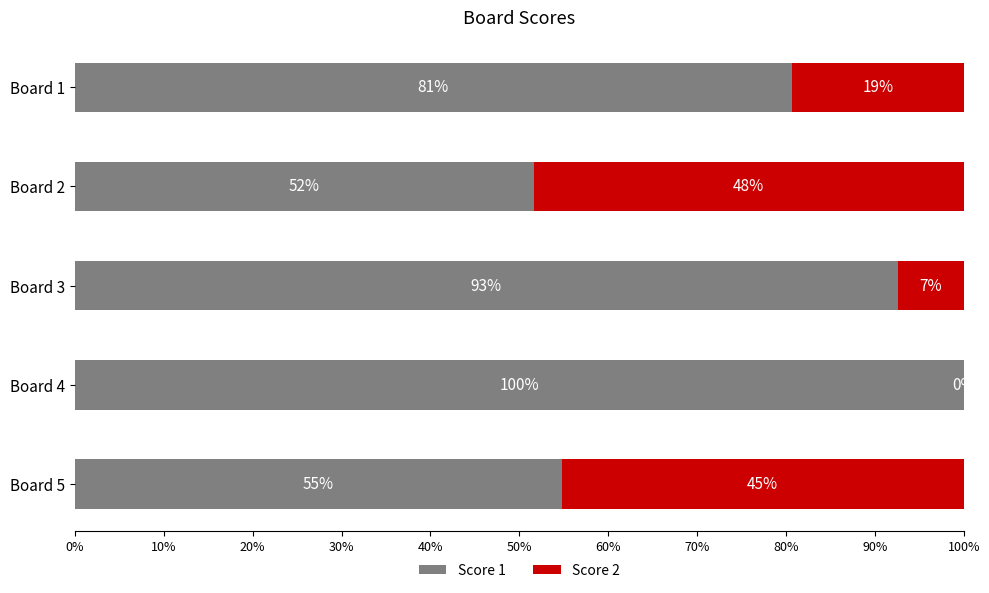

What is the highest value of the Score 1 series?

100.0